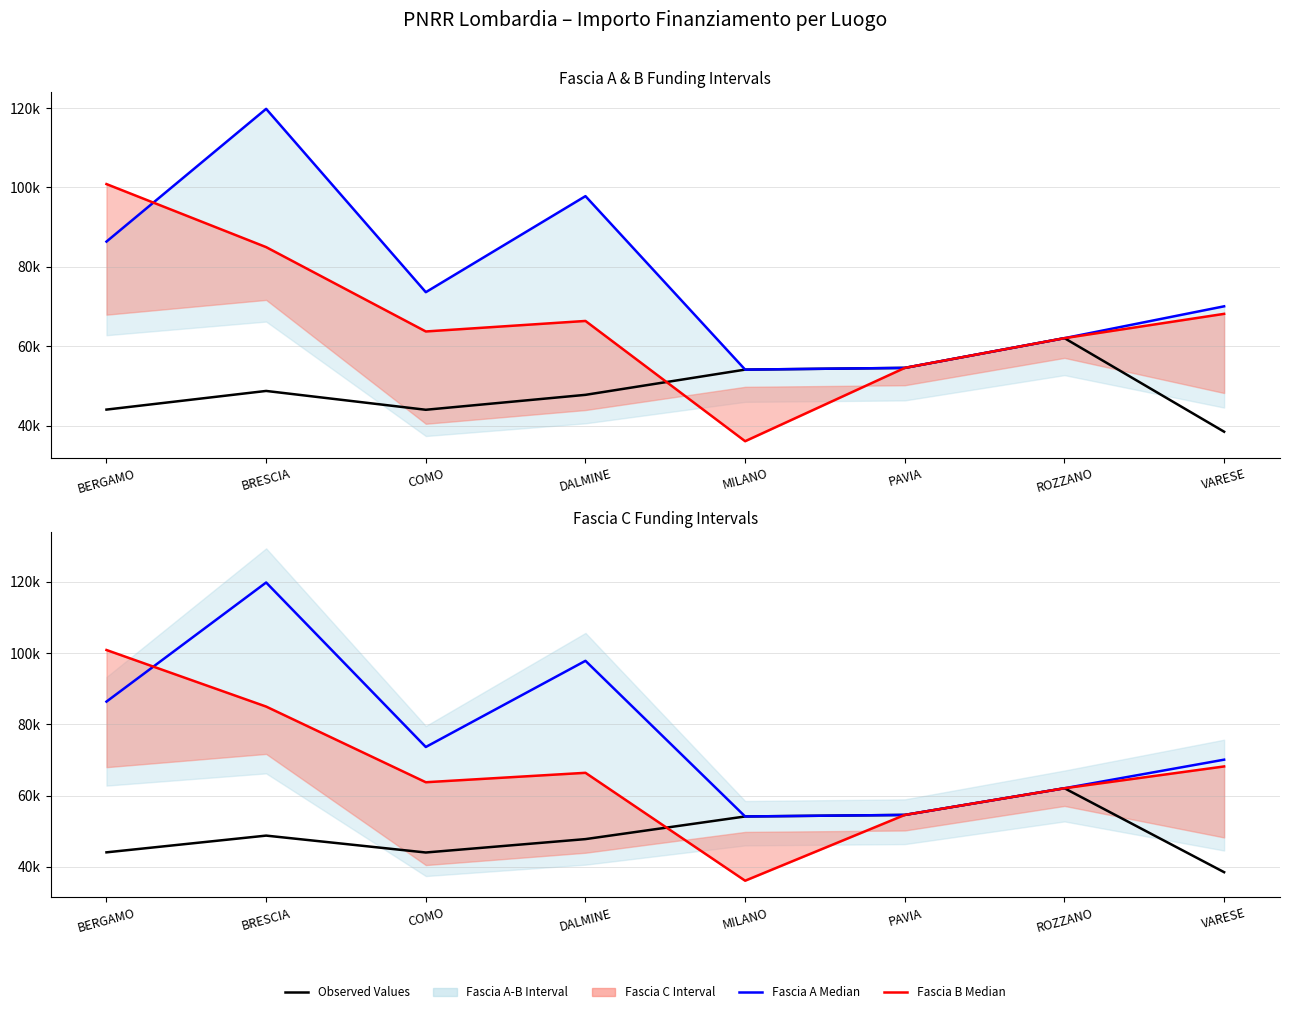

At which category does Fascia B Median reach its first local peak?

DALMINE